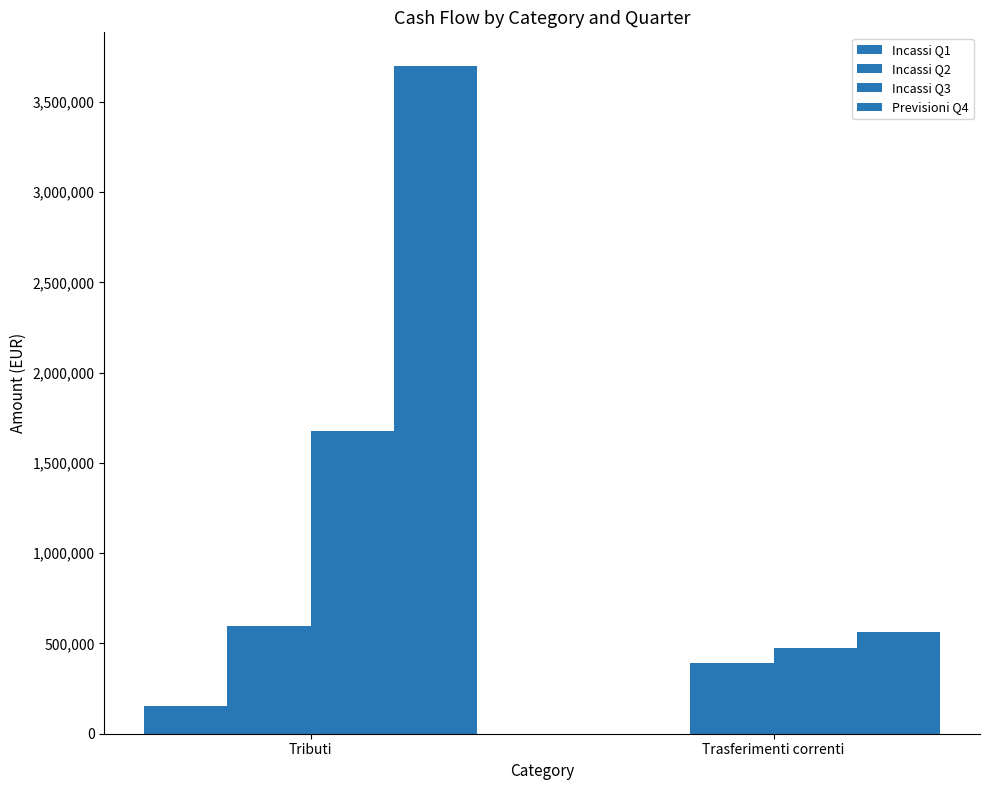

List the series in order of their peak value, lowest first.

Incassi Q1, Incassi Q2, Incassi Q3, Previsioni Q4